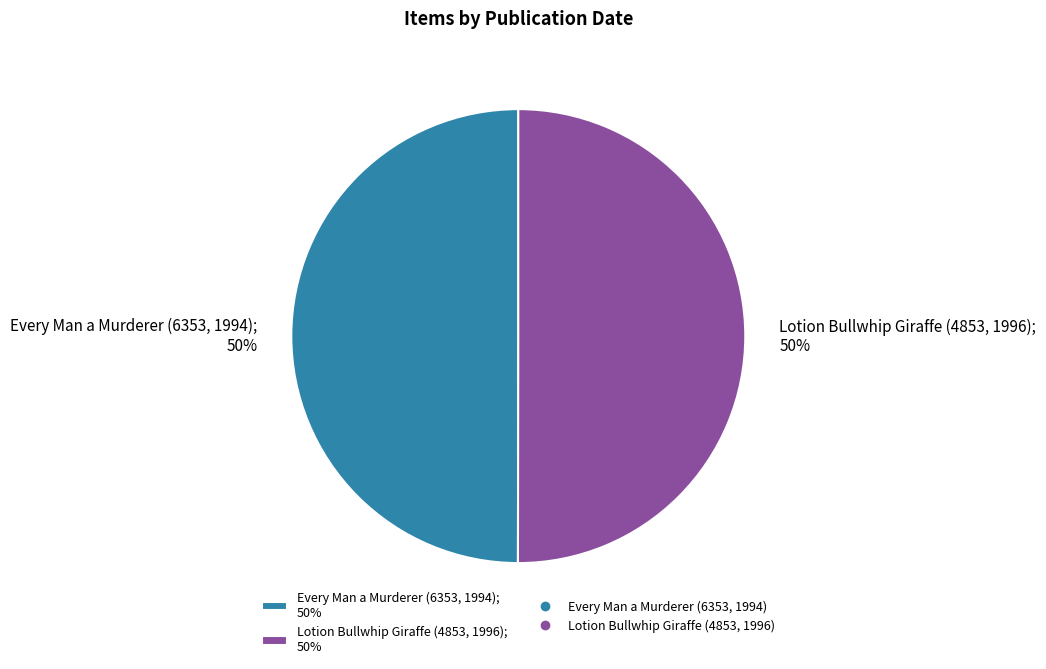

How many slices are in this pie chart?

2